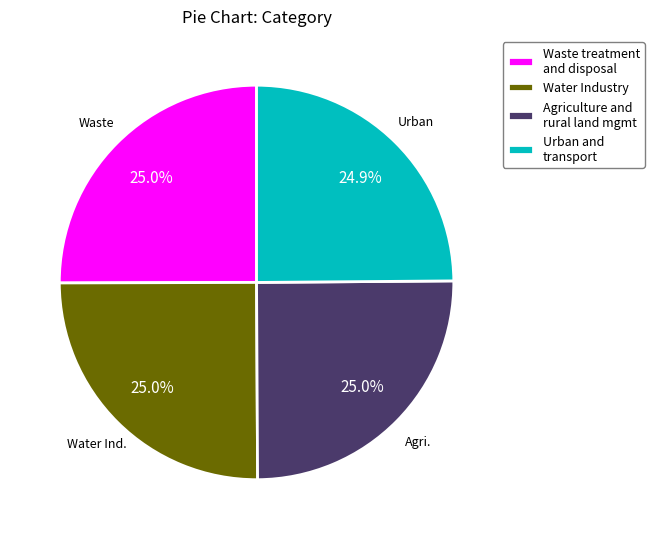

Approximately how many times larger is the value at Urban and transport compared to Water Industry?

1.0